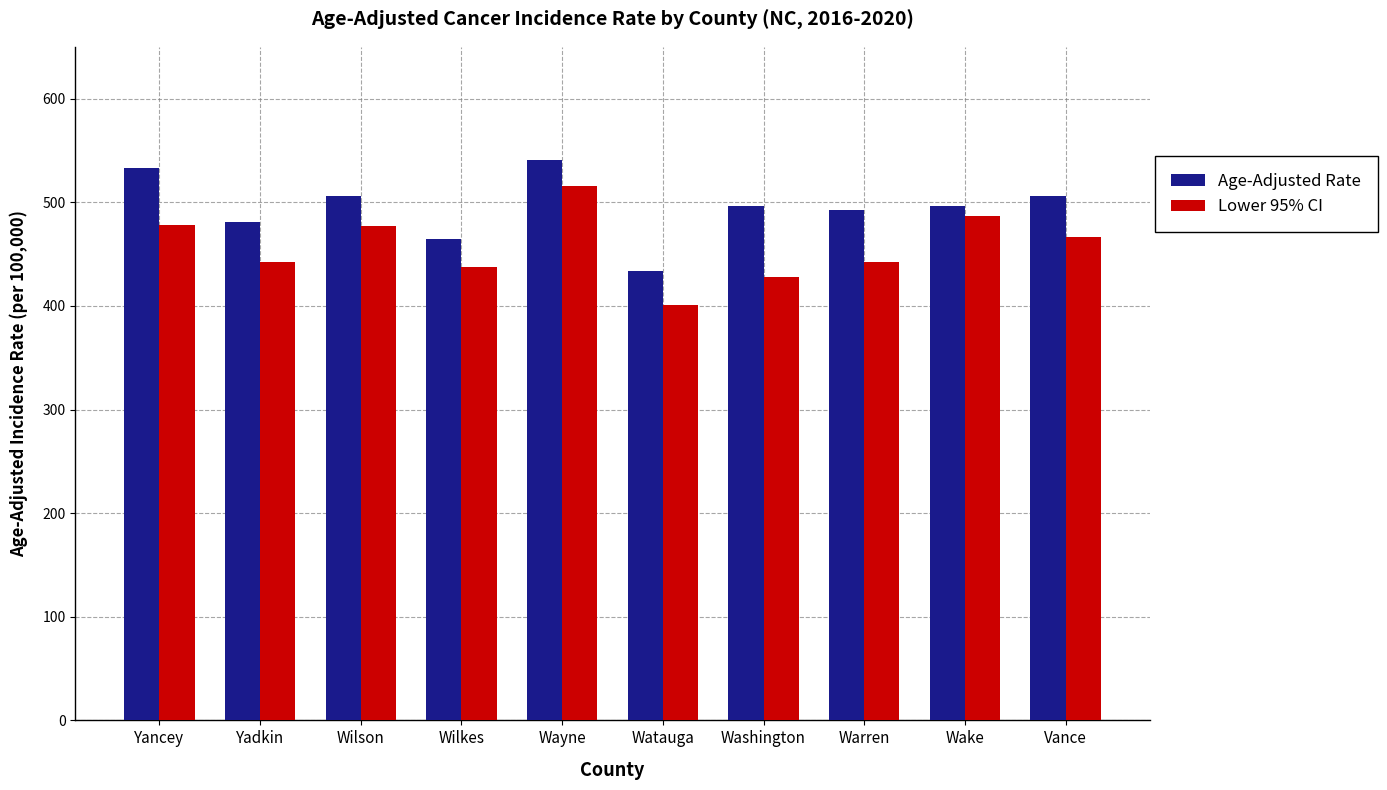

List the series in order of their overall mean, lowest first.

Lower 95% CI, Age-Adjusted Rate